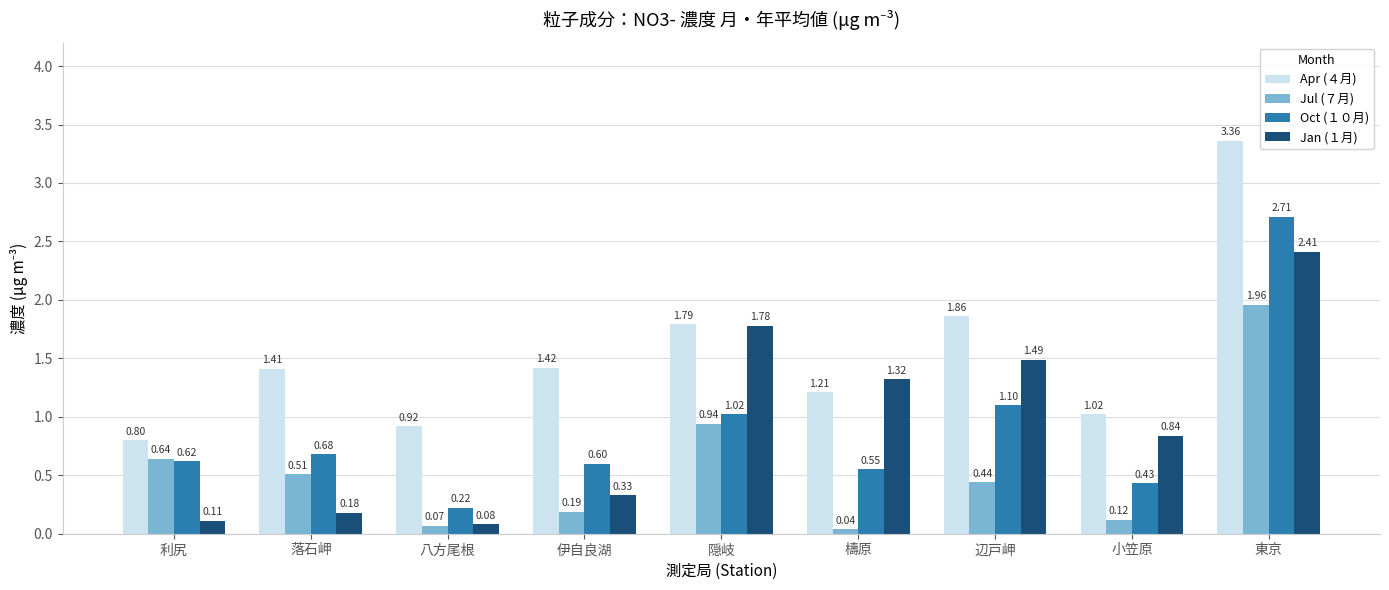

Which series changed the most between 檮原 and 東京?

Oct (１０月)